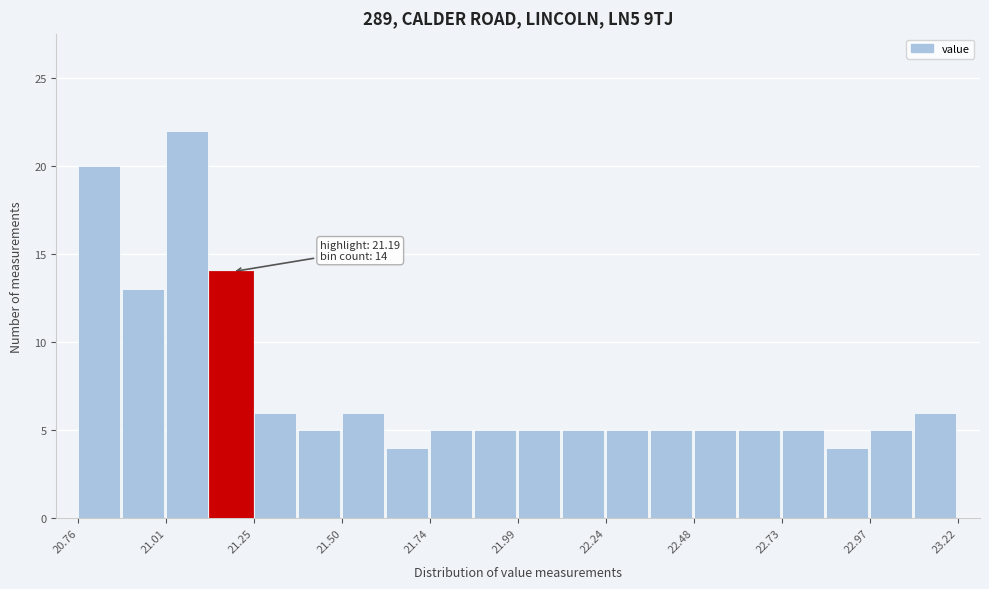

Read against the x-axis, roughly where is the centre of the tallest bar?

21.05